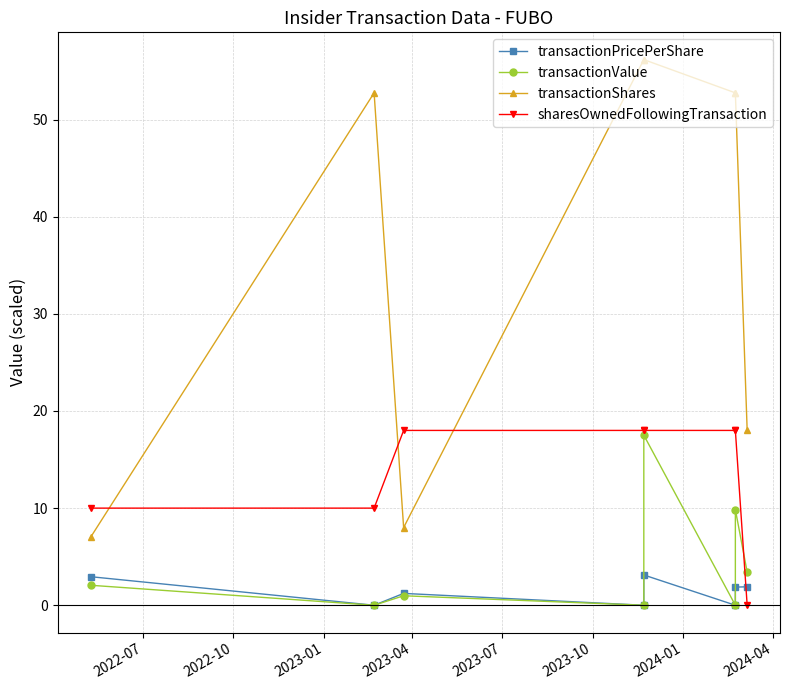

The transactionShares series shows 7.0 at 2022-07. True or false?

True